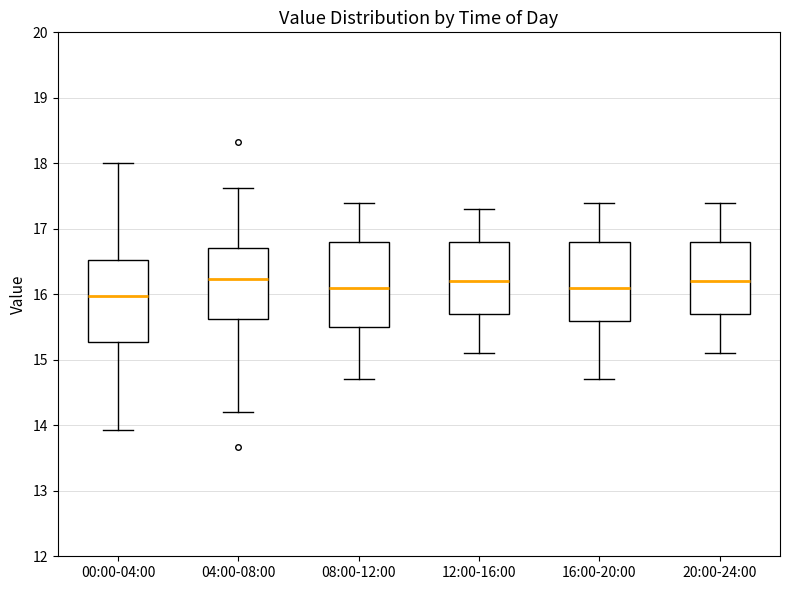

Reading left to right, read every box against the y-axis: the position of its median line, the range the box covers, and the ends of its whiskers. The values are not printed on the chart, so give them approximately, as read against the axis.

00:00-04:00: median 16.0, box 15.3 to 16.5, whiskers 13.9 to 18.0
04:00-08:00: median 16.2, box 15.6 to 16.7, whiskers 14.2 to 17.6
08:00-12:00: median 16.1, box 15.5 to 16.8, whiskers 14.7 to 17.4
12:00-16:00: median 16.2, box 15.7 to 16.8, whiskers 15.1 to 17.3
16:00-20:00: median 16.1, box 15.6 to 16.8, whiskers 14.7 to 17.4
20:00-24:00: median 16.2, box 15.7 to 16.8, whiskers 15.1 to 17.4